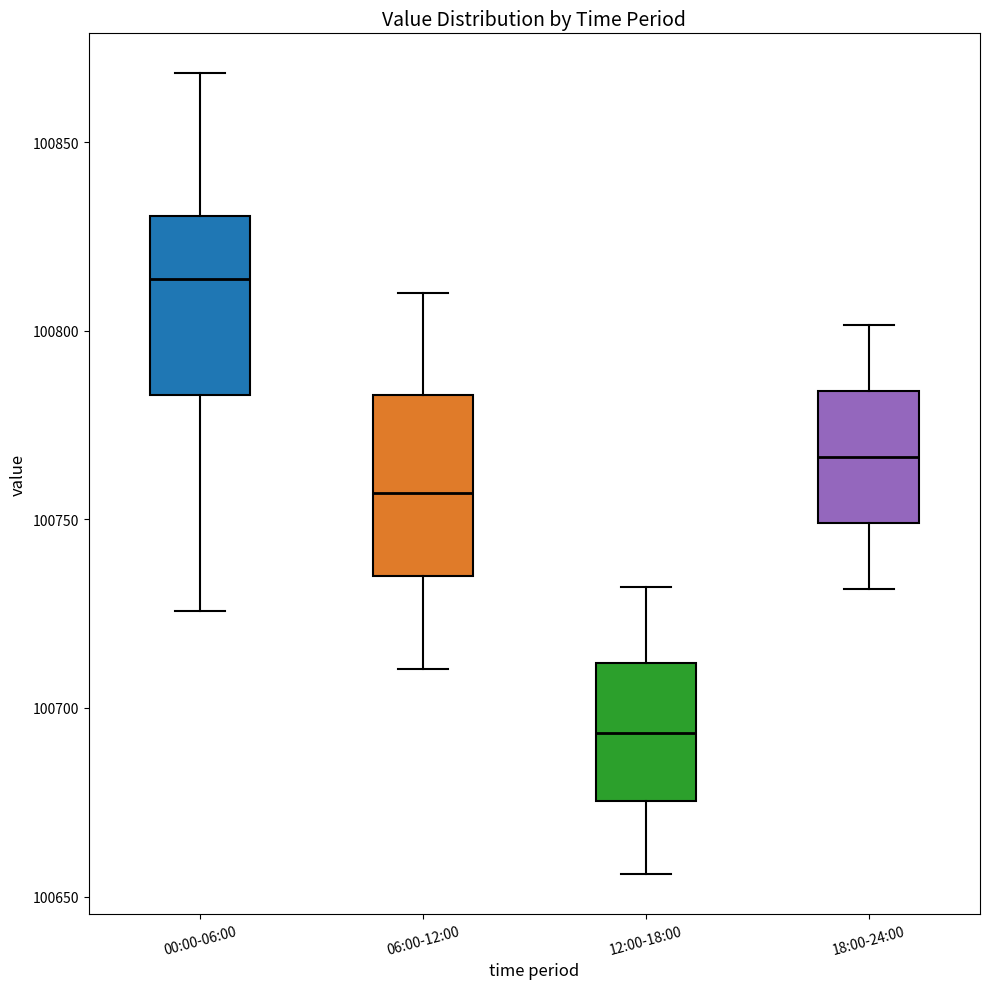

Where is the lower edge of the box for 12:00-18:00 on the y-axis? The values are not printed on the chart, so give them approximately, as read against the axis.

100675